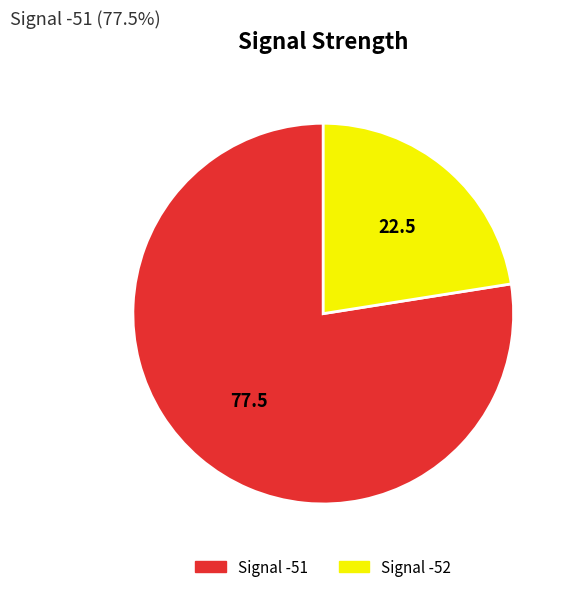

Does any single category account for the majority?

Yes